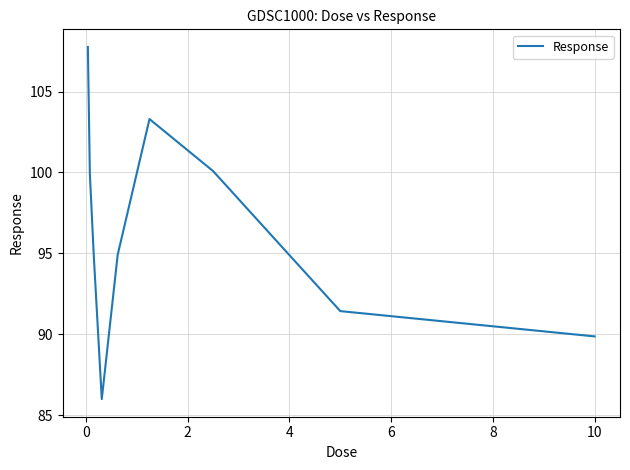

Count the number of values greater than 94.

6